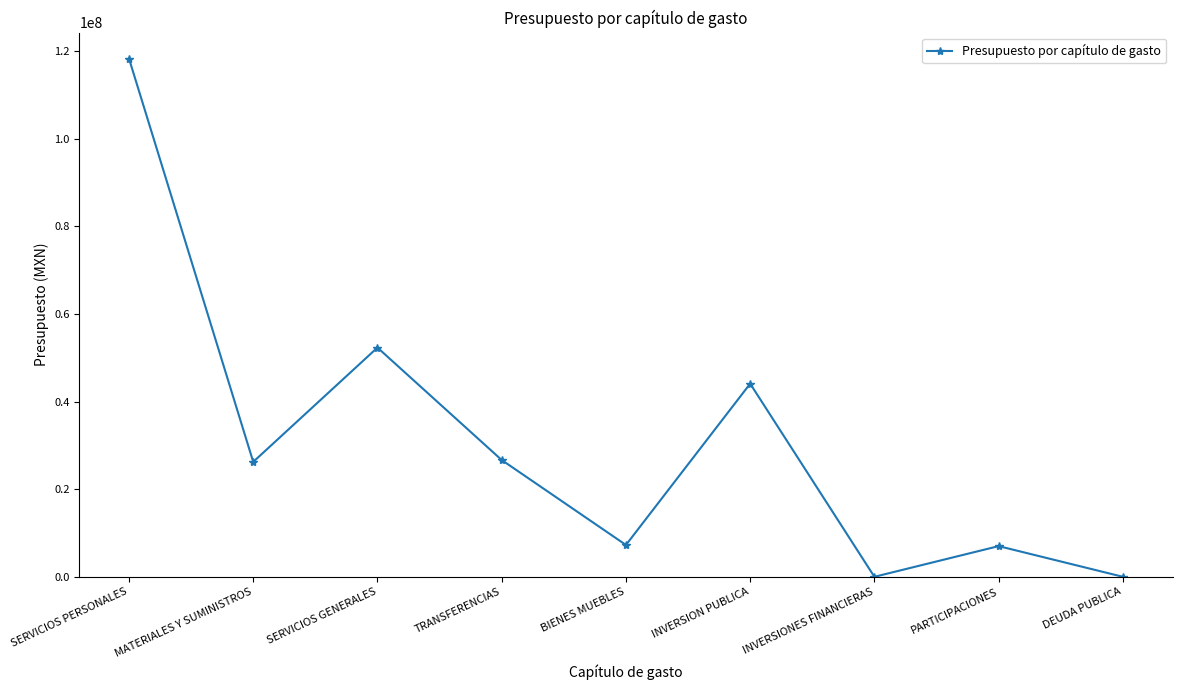

Is it true that the value at INVERSION PUBLICA is 13360507.1?

False